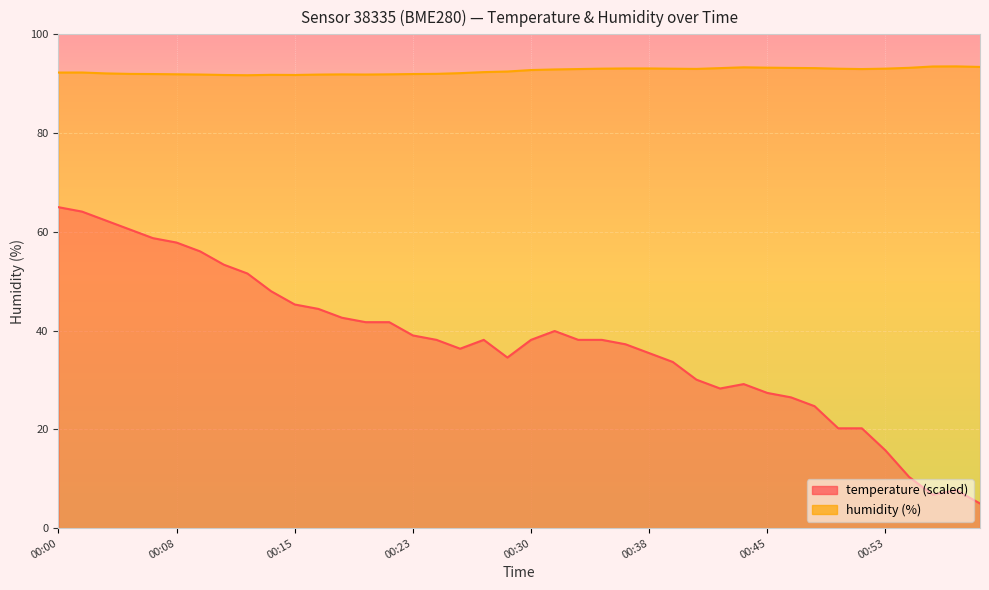

Reading left to right, transcribe all the data shown in this chart.

temperature: 00:00=65.0	00:01=64.1	00:03=62.3	00:04=60.5	00:06=58.7	00:08=57.8	00:09=56.0	00:11=53.4	00:12=51.6	00:14=48.0	00:15=45.3	00:17=44.4	00:18=42.6	00:20=41.7	00:21=41.7	00:23=39.0	00:24=38.1	00:26=36.3	00:27=38.1	00:29=34.6	00:30=38.1	00:32=39.9	00:33=38.1	00:35=38.1	00:36=37.2	00:38=35.4	00:39=33.7	00:41=30.1	00:42=28.3	00:44=29.2	00:45=27.4	00:47=26.5	00:48=24.7	00:50=20.2	00:52=20.2	00:53=15.7	00:55=10.4	00:56=6.8	00:58=7.7	00:59=5.0
humidity: 00:00=92.3	00:01=92.3	00:03=92.1	00:04=92.0	00:06=92.0	00:08=91.9	00:09=91.9	00:11=91.8	00:12=91.7	00:14=91.8	00:15=91.8	00:17=91.8	00:18=91.9	00:20=91.9	00:21=91.9	00:23=92.0	00:24=92.0	00:26=92.1	00:27=92.3	00:29=92.5	00:30=92.8	00:32=92.9	00:33=93.0	00:35=93.0	00:36=93.1	00:38=93.1	00:39=93.0	00:41=93.0	00:42=93.2	00:44=93.3	00:45=93.2	00:47=93.2	00:48=93.2	00:50=93.0	00:52=93.0	00:53=93.0	00:55=93.2	00:56=93.5	00:58=93.5	00:59=93.4